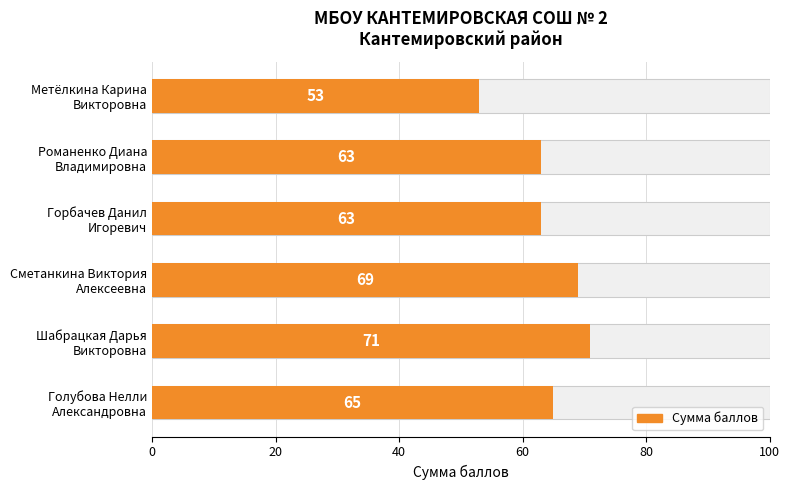

Reading right to left, transcribe all the data shown in this chart.

53	63	63	69	71	65